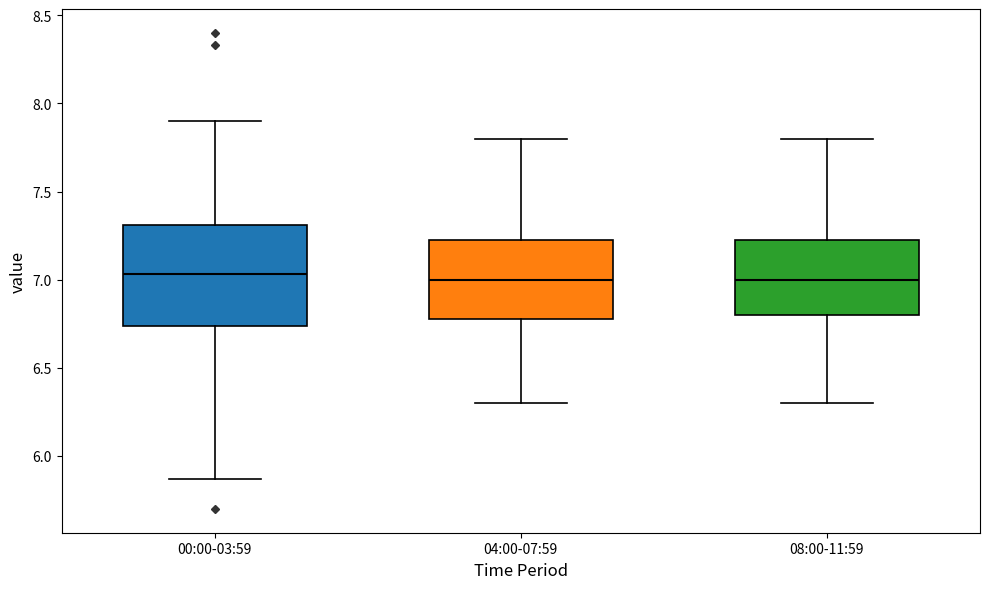

Comparing the boxes themselves (not the whiskers), which one is the tallest?

00:00-03:59